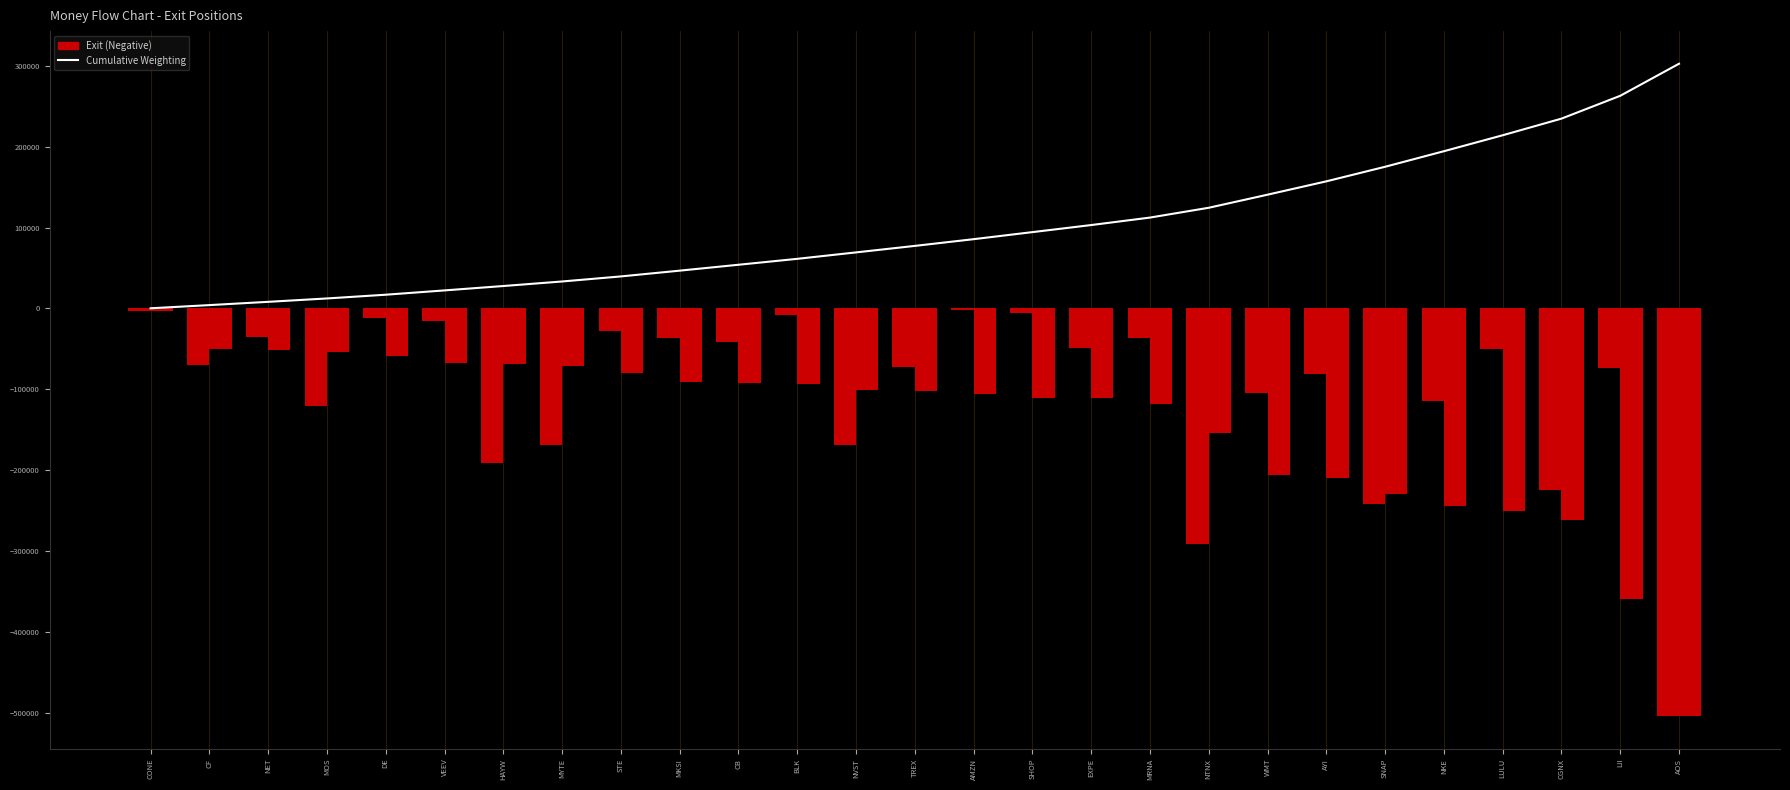

At which category is the sum across all series the highest?

CONE